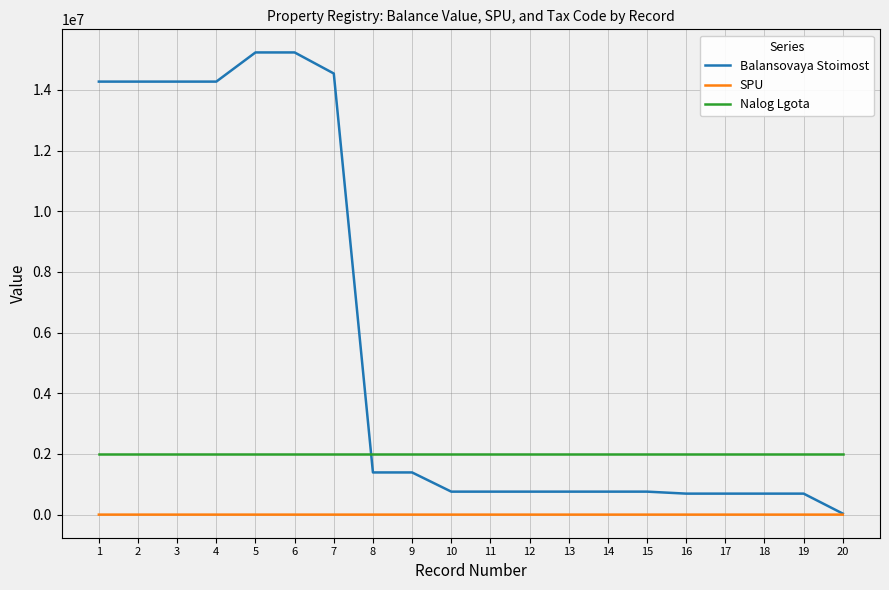

Is the value of SPU at 15 greater than the value of Nalog Lgota at 16?

No